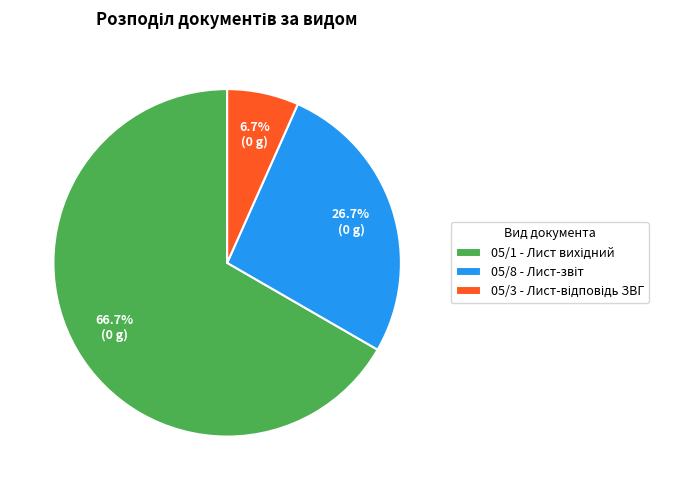

Is there a majority slice in this chart?

Yes